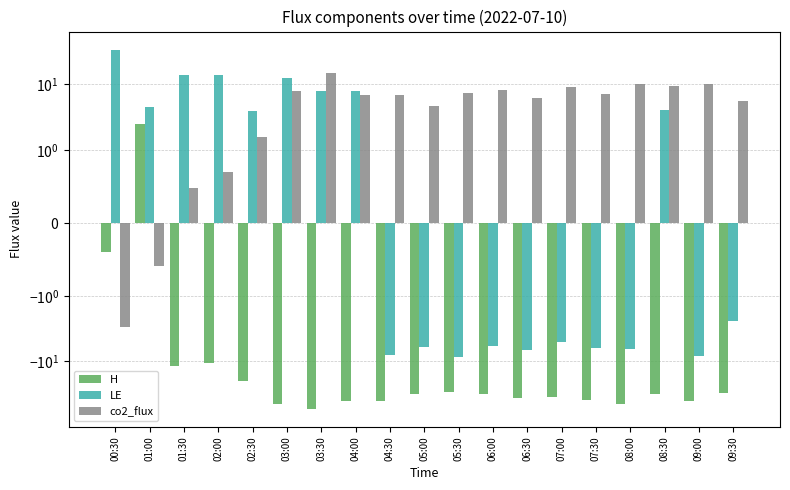

What is the value of the co2_flux bar at the 6th from the left?

8.0